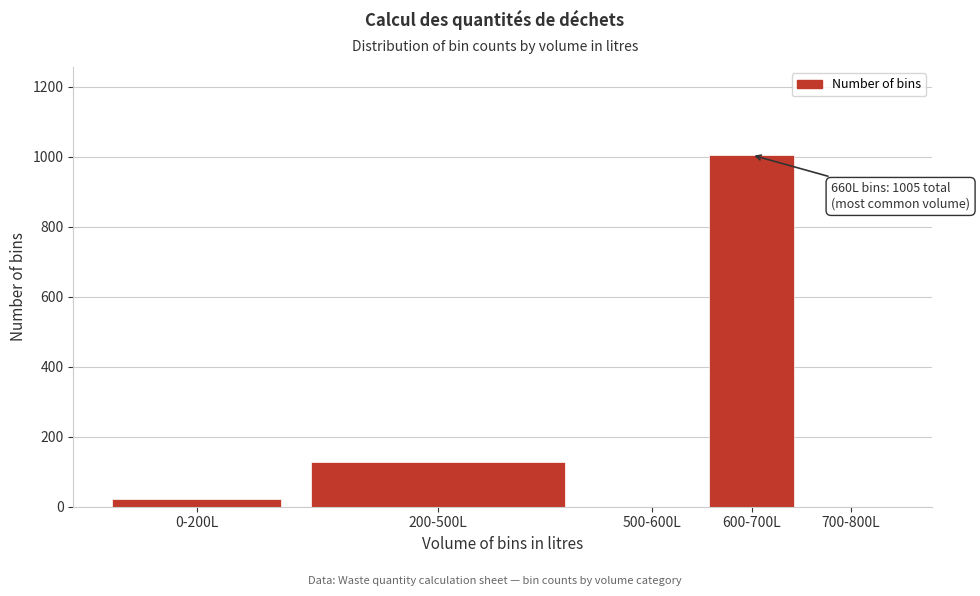

Reading right to left, transcribe all the data shown in this chart.

700-800L=0	600-700L=1005	500-600L=0	200-500L=129	0-200L=22